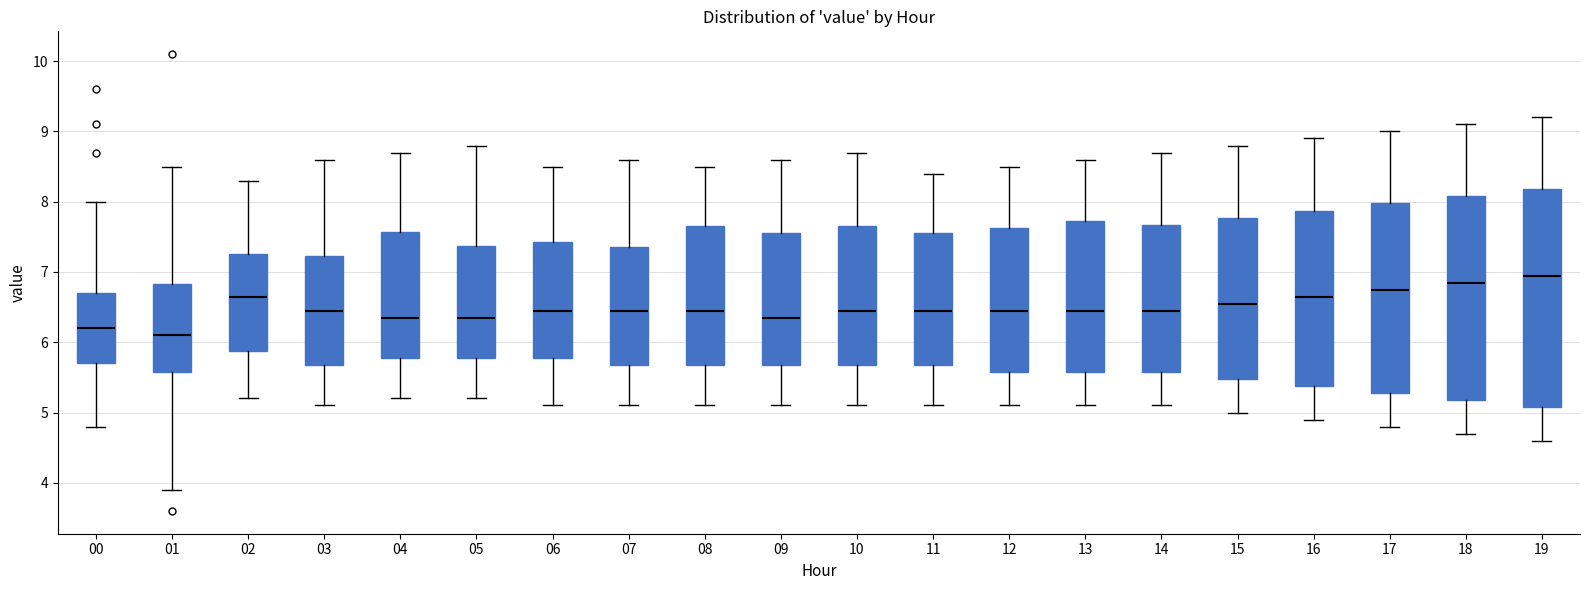

Comparing the boxes themselves (not the whiskers), which one is the tallest?

19